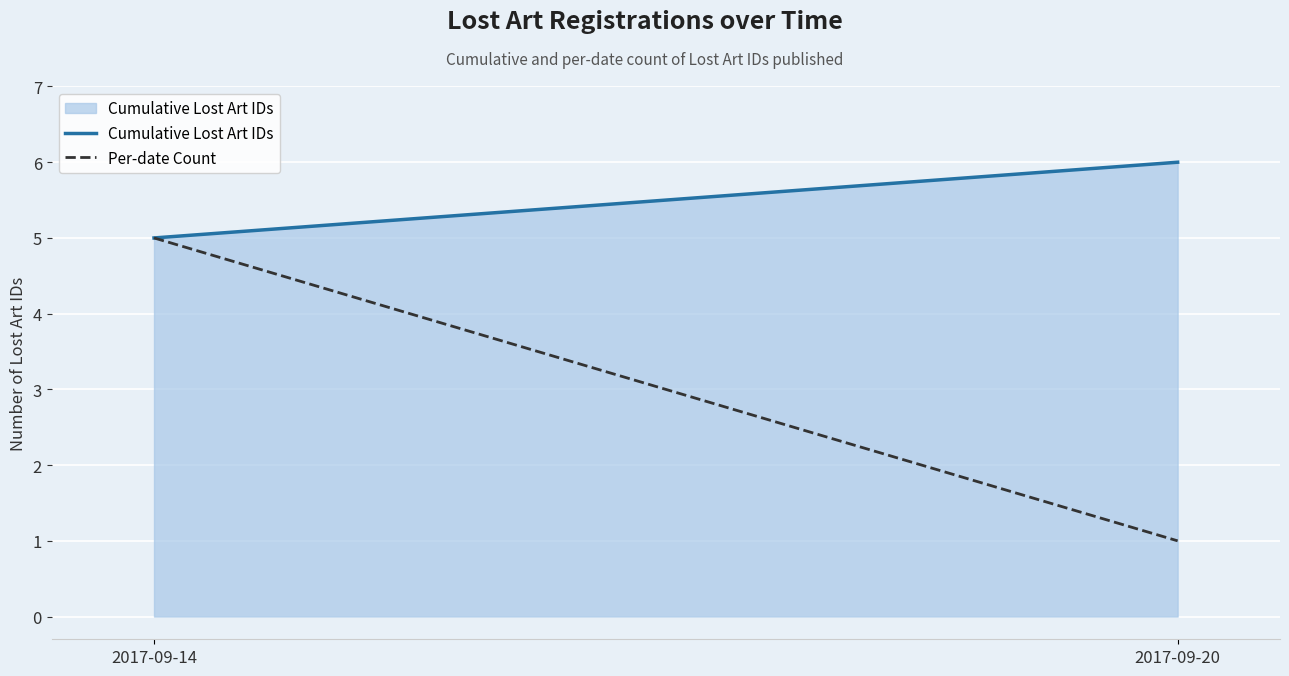

Where is Per-date Count nearest to the value 3?

2017-09-14